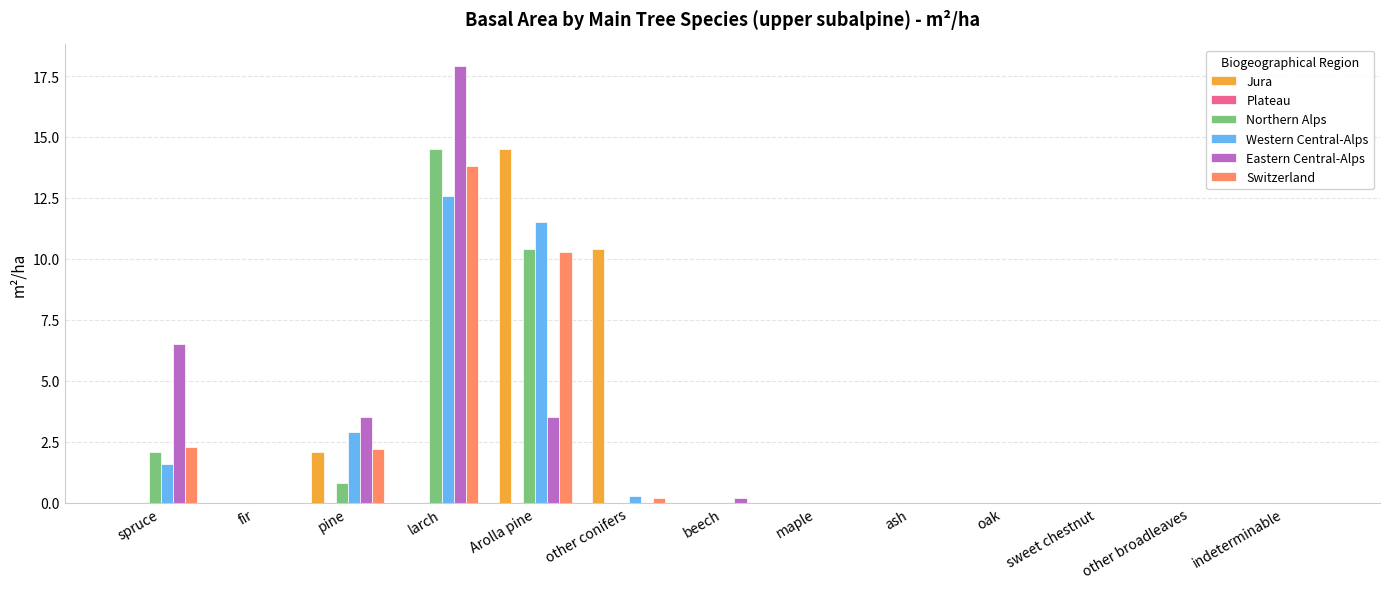

What is the spread (max minus min) of values at larch?

17.9